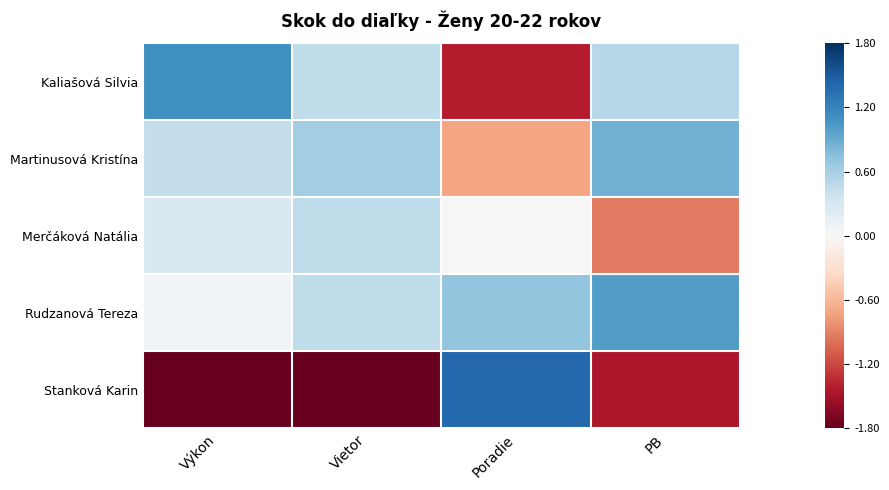

Reading left to right, transcribe all the data shown in this chart.

Kaliašová Silvia: Výkon=1.1	Vietor=0.5	Poradie=-1.4	PB=0.5
Martinusová Kristína: Výkon=0.4	Vietor=0.6	Poradie=-0.7	PB=0.9
Merčáková Natália: Výkon=0.3	Vietor=0.5	Poradie=0.0	PB=-0.9
Rudzanová Tereza: Výkon=0.1	Vietor=0.5	Poradie=0.7	PB=1.0
Stanková Karin: Výkon=-1.9	Vietor=-2.0	Poradie=1.4	PB=-1.5